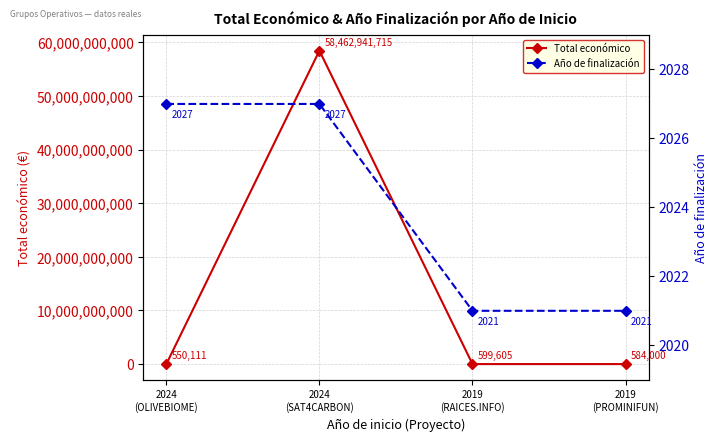

What is the label of the 1st point from the right?

2019
(PROMINIFUN)